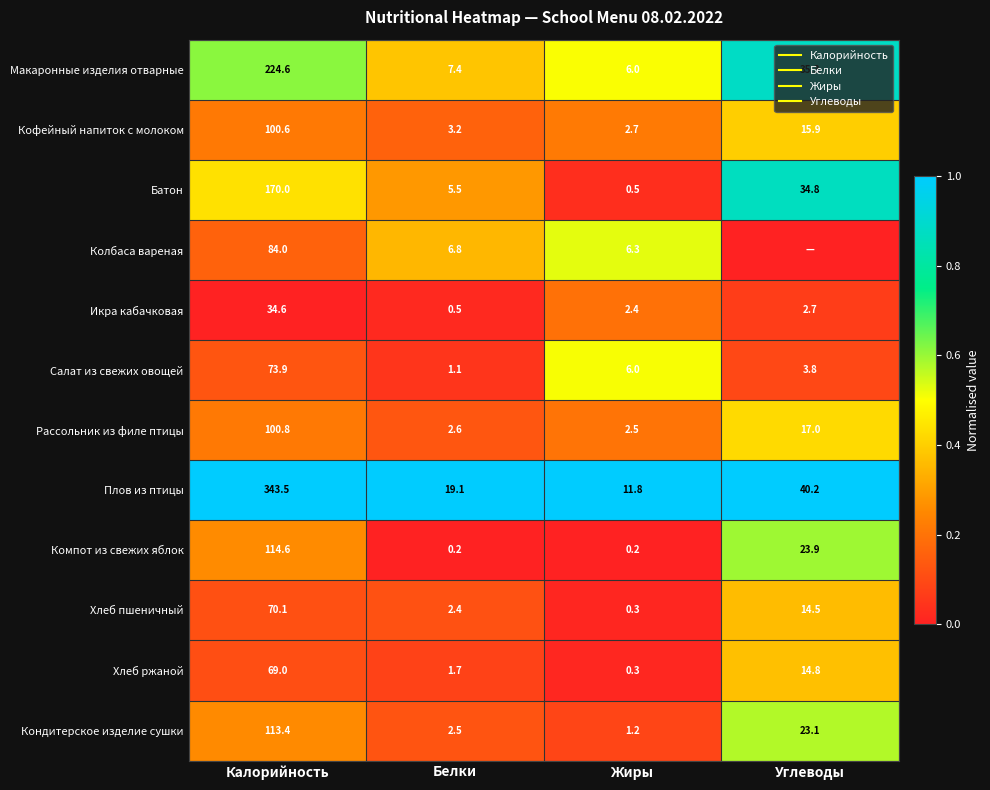

How many distinct data groups are displayed?

12